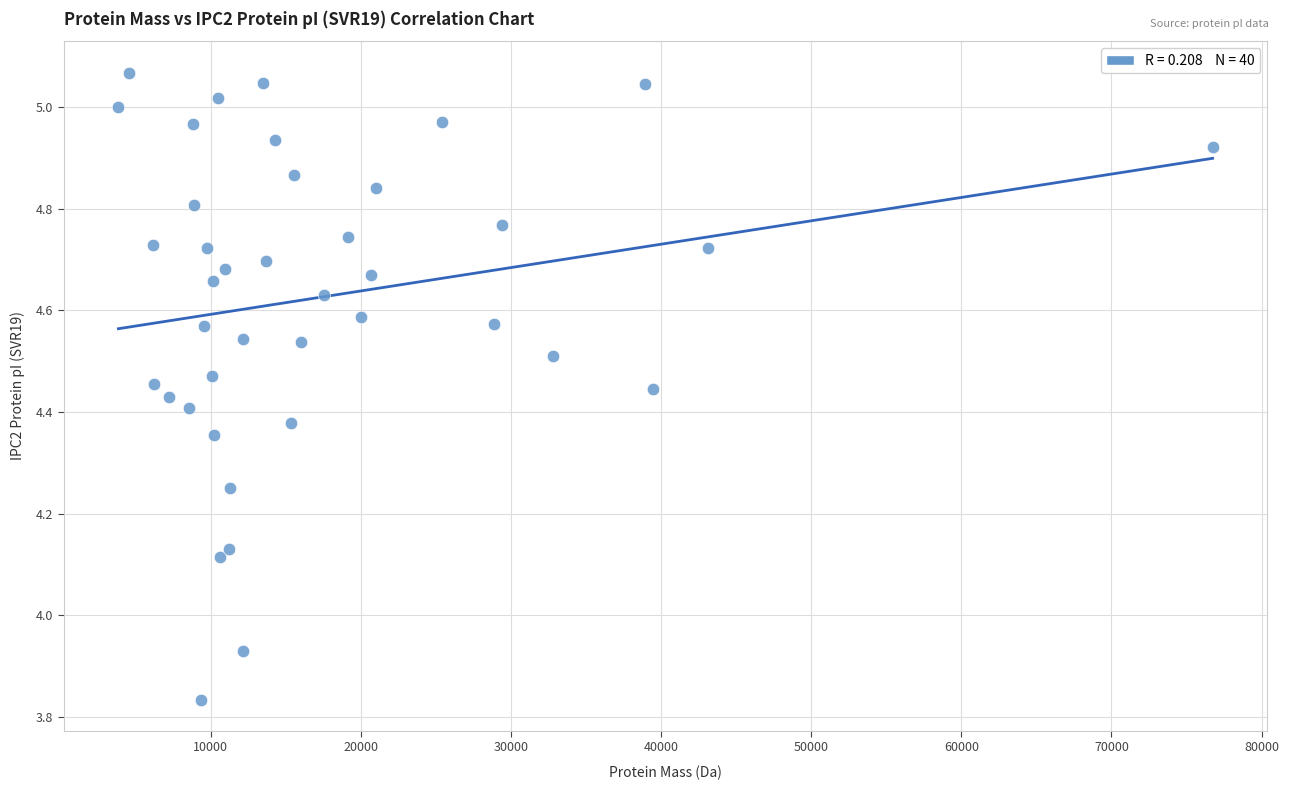

What is the range of Y values (max minus min)?

1.2